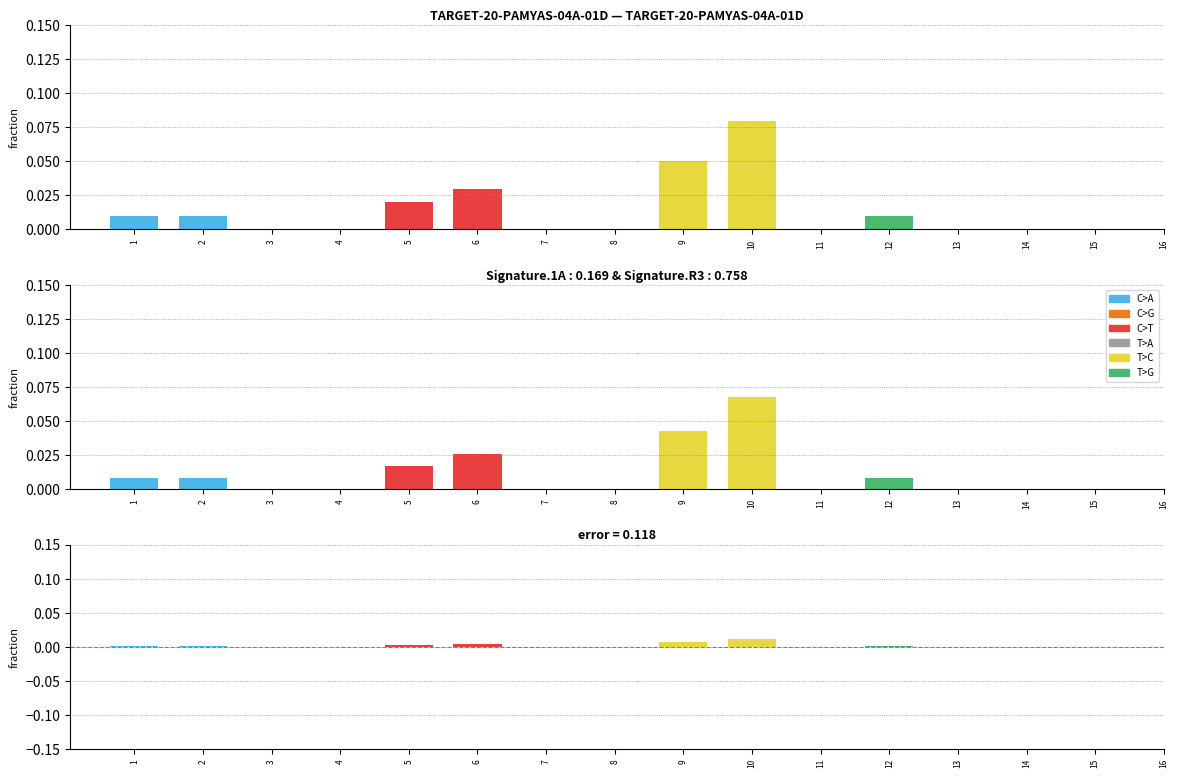

What are all the series names shown in the legend?

C>A, C>G, C>T, T>A, T>C, T>G